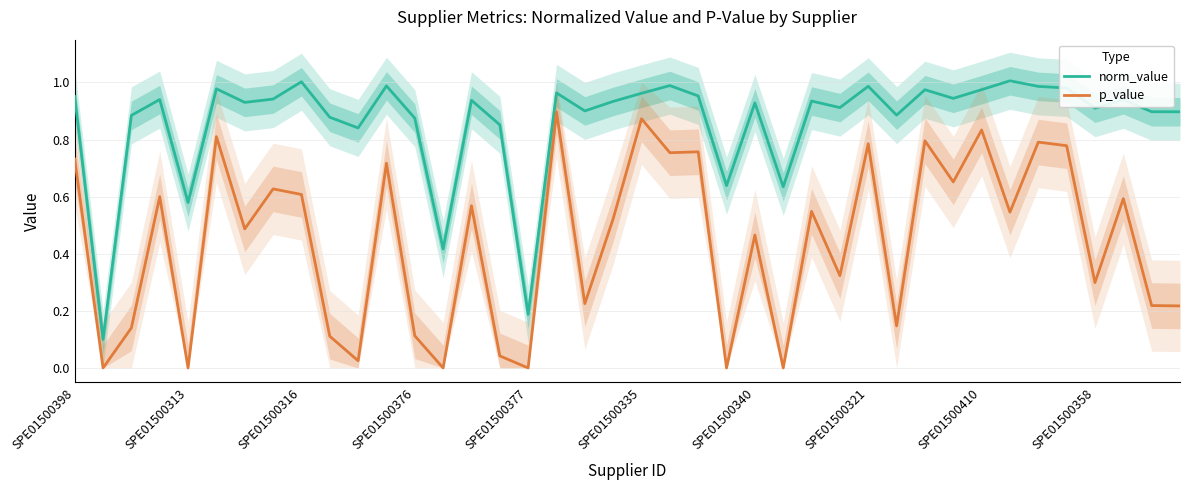

True or false: p_value and norm_value cross at least once.

False